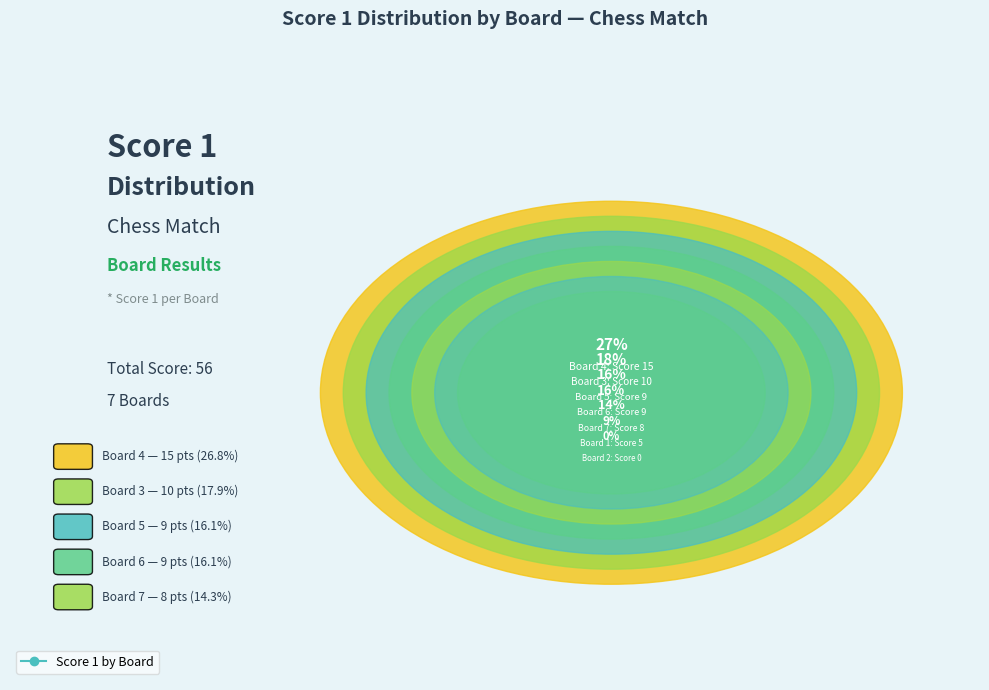

What is the smallest slice in the pie chart?

Board 2